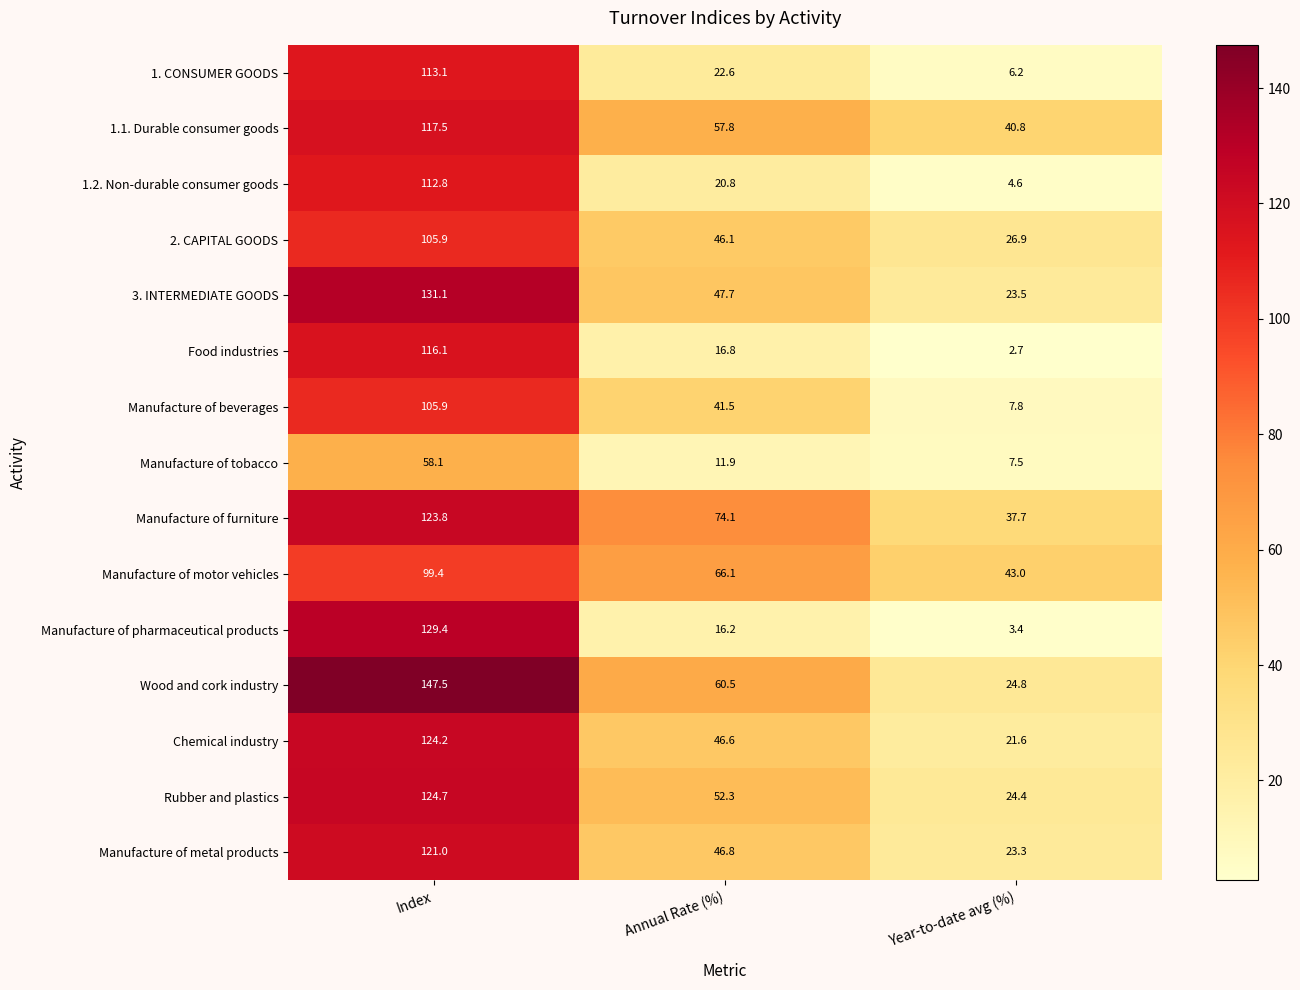

What is the smallest value displayed?

2.7